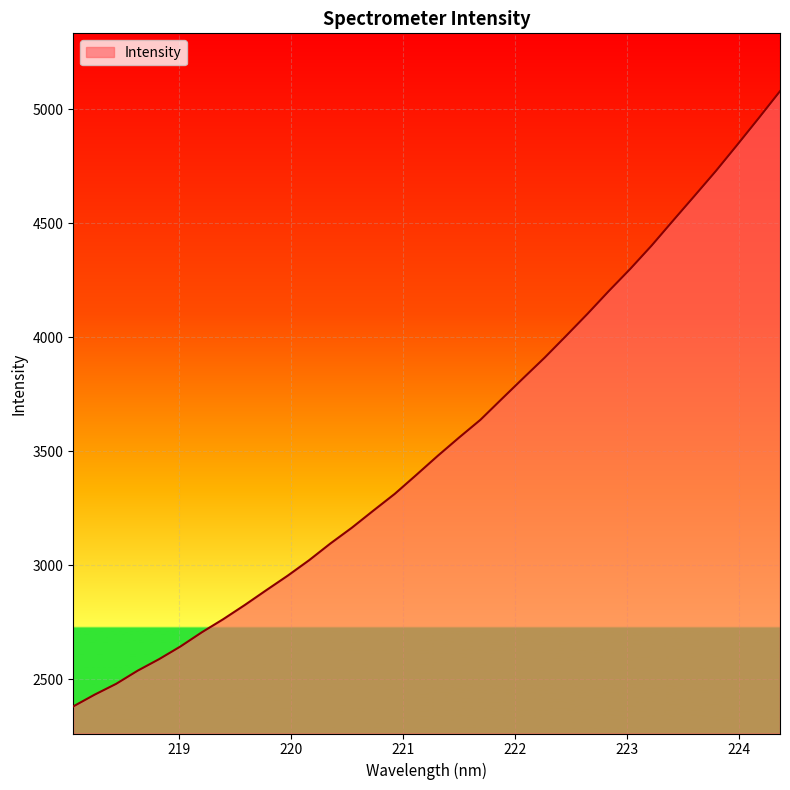

What is the minimum value shown in the chart?

2379.7